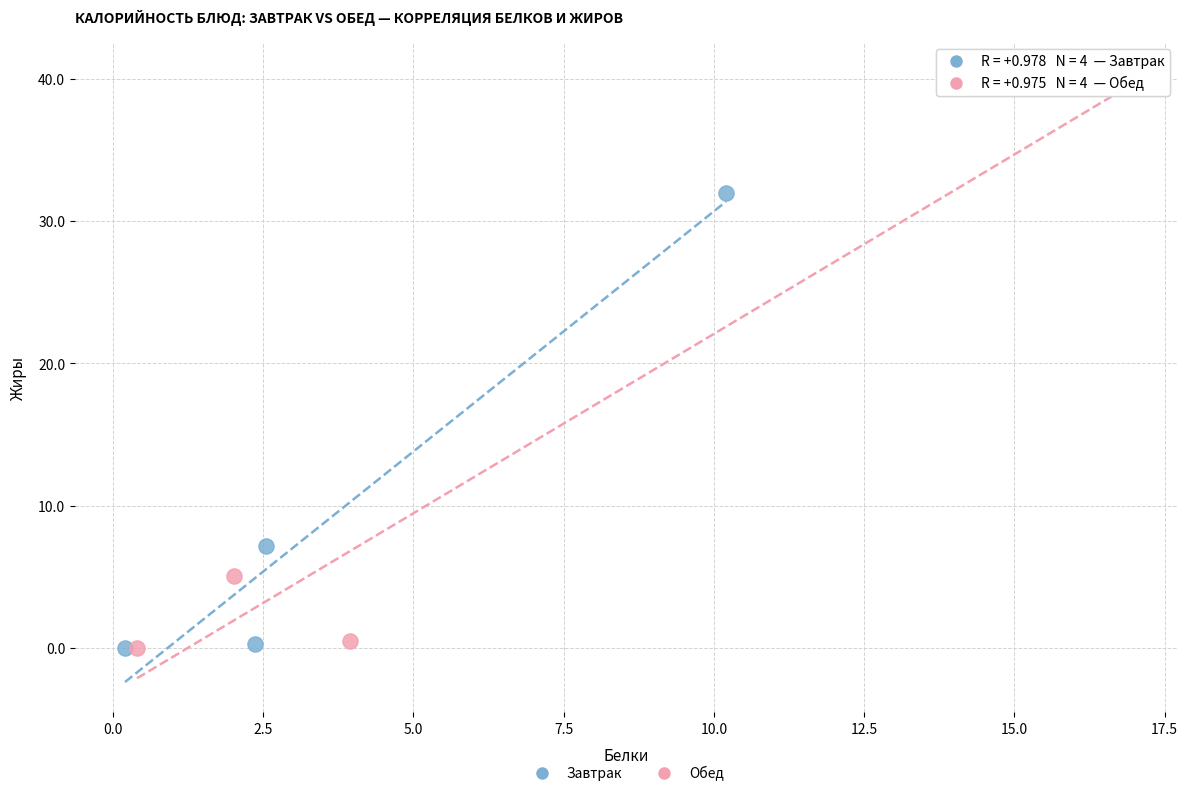

Which series has the widest spread of Y values?

Обед